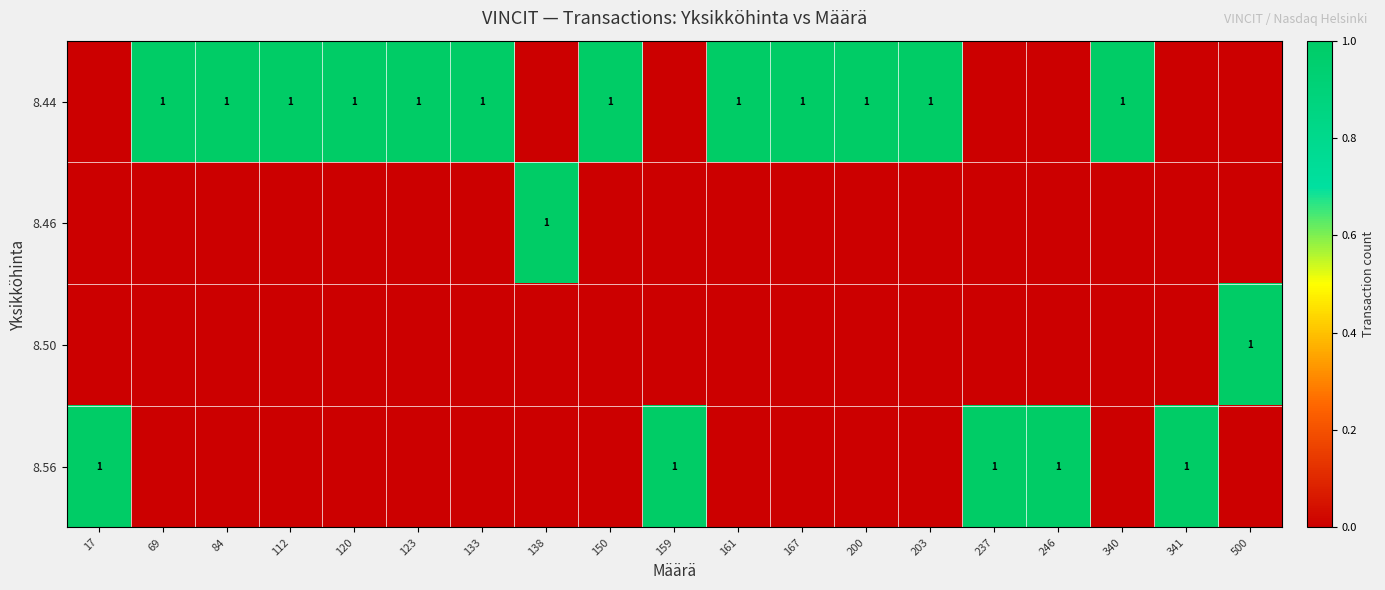

Is it true that 8.56 equals 2 at 159?

False